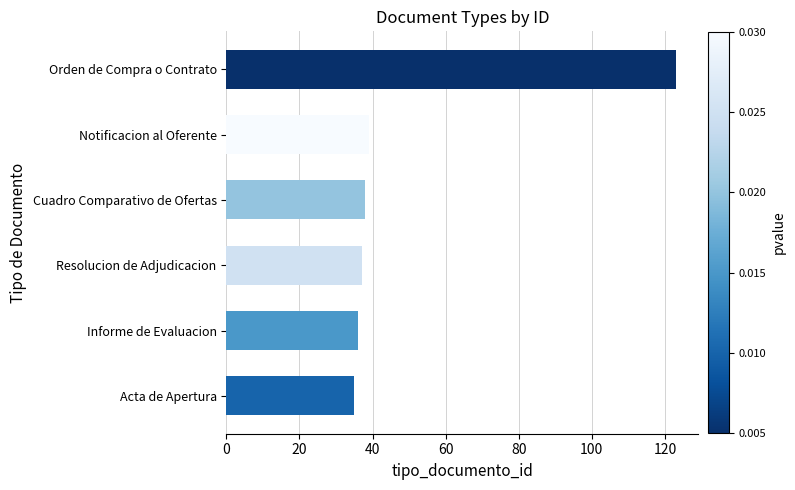

What is the average value?

51